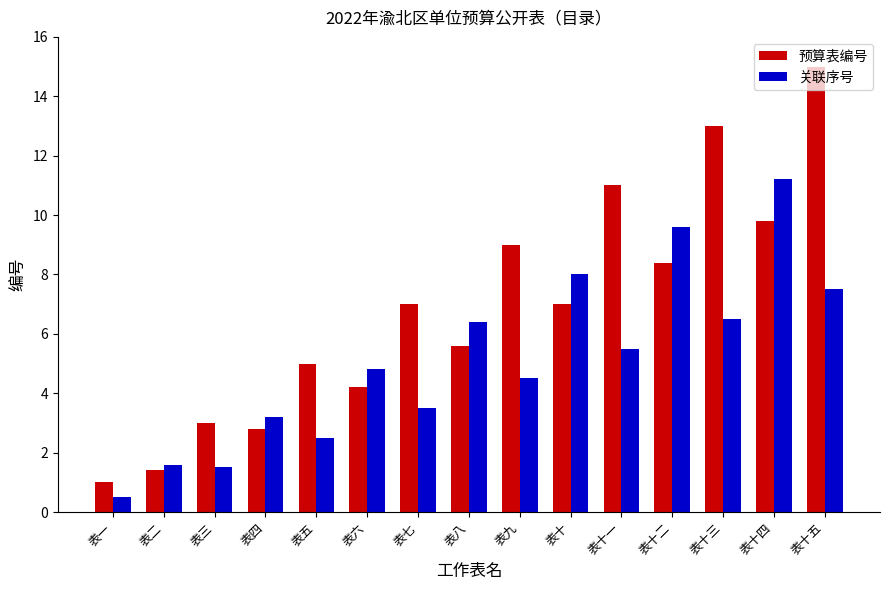

What is the spread (max minus min) of values at 表二?

0.2